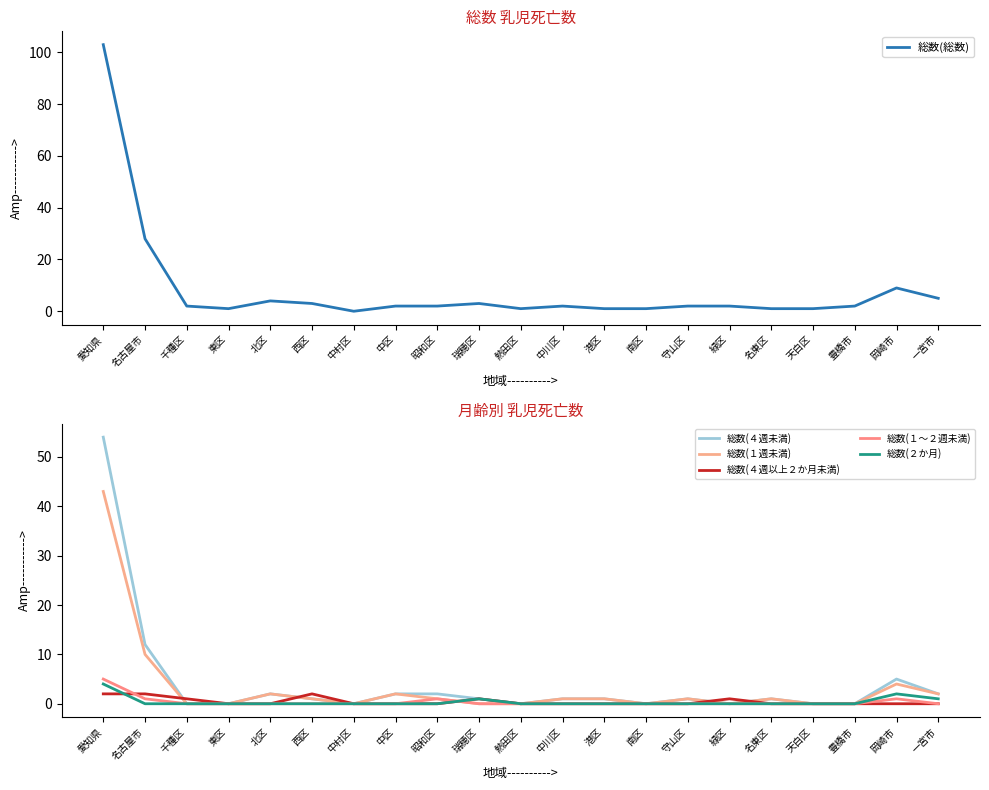

What is the value of the 総数(４週未満) point at the 17th from the left?

1